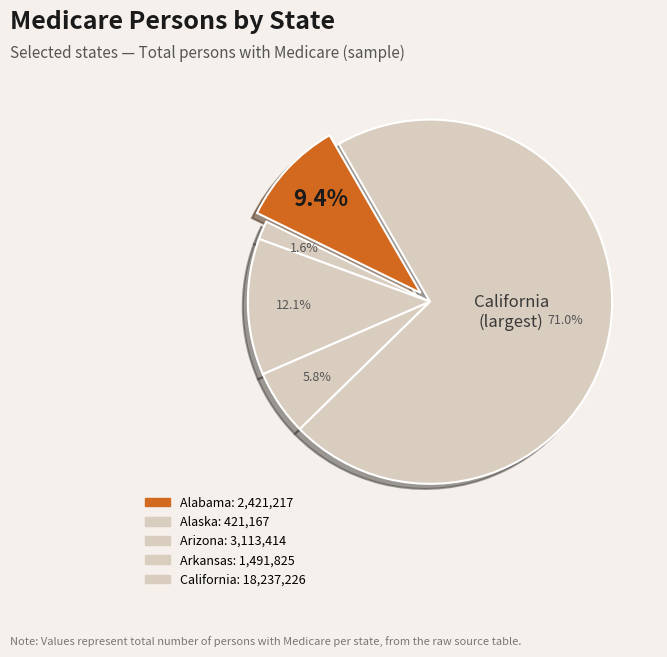

Rank the categories by value from lowest to highest.

Alaska, Arkansas, Alabama, Arizona, California